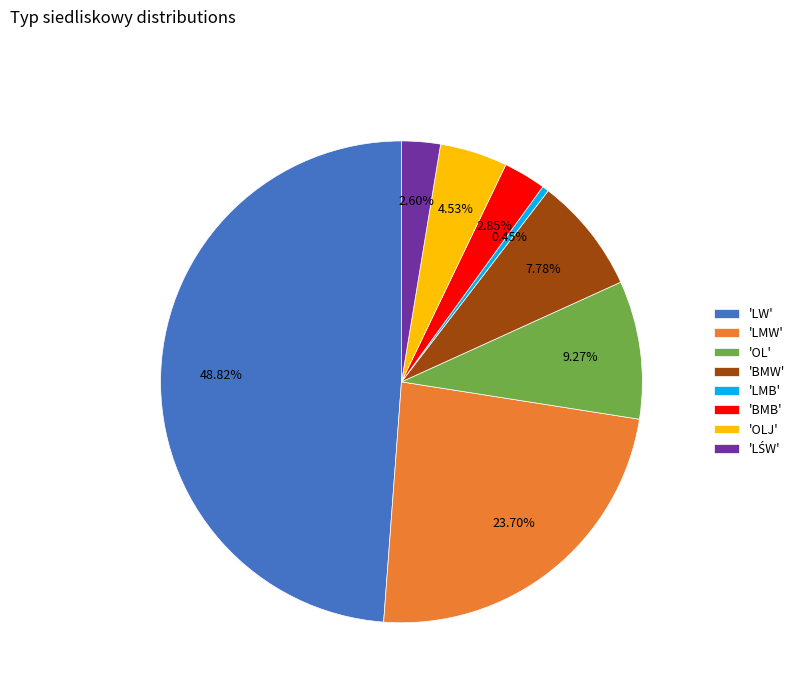

Is there a majority slice in this chart?

No